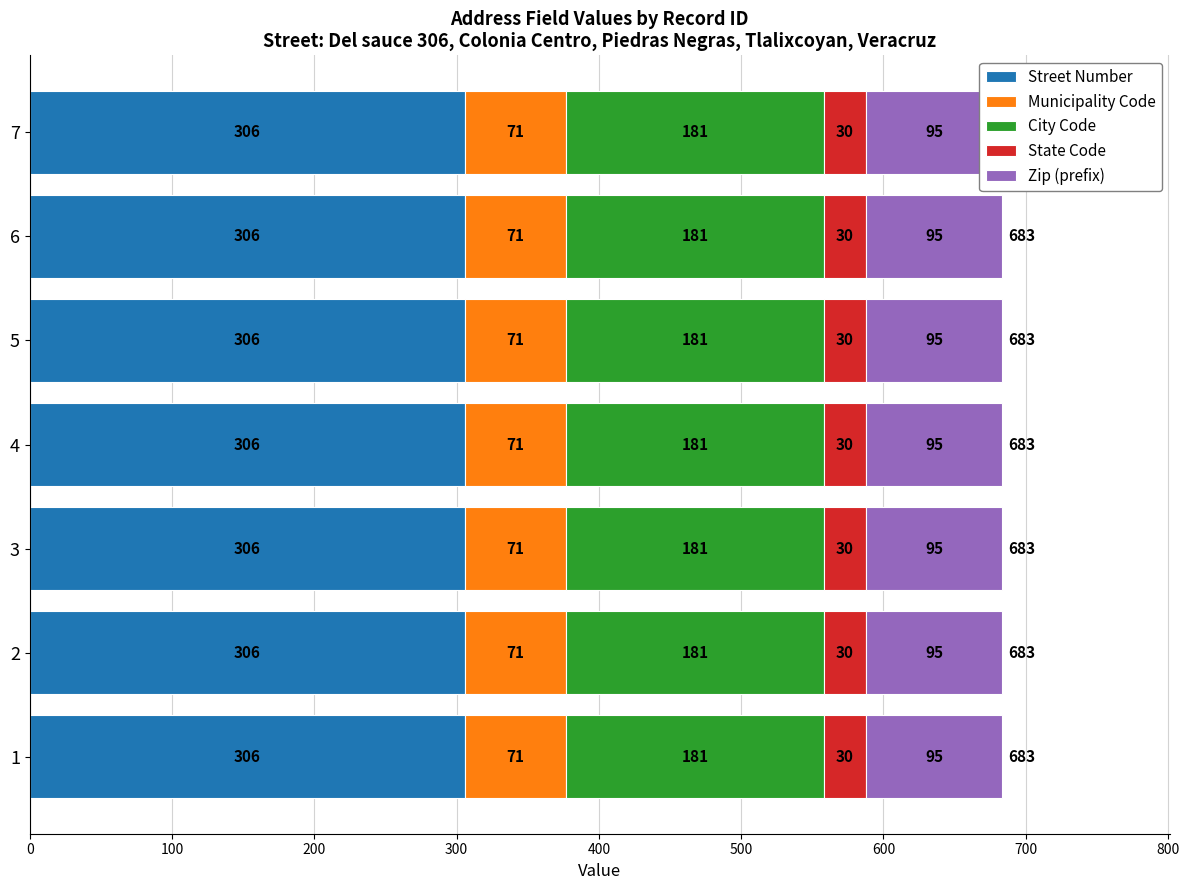

At which category is the sum across all series the highest?

1